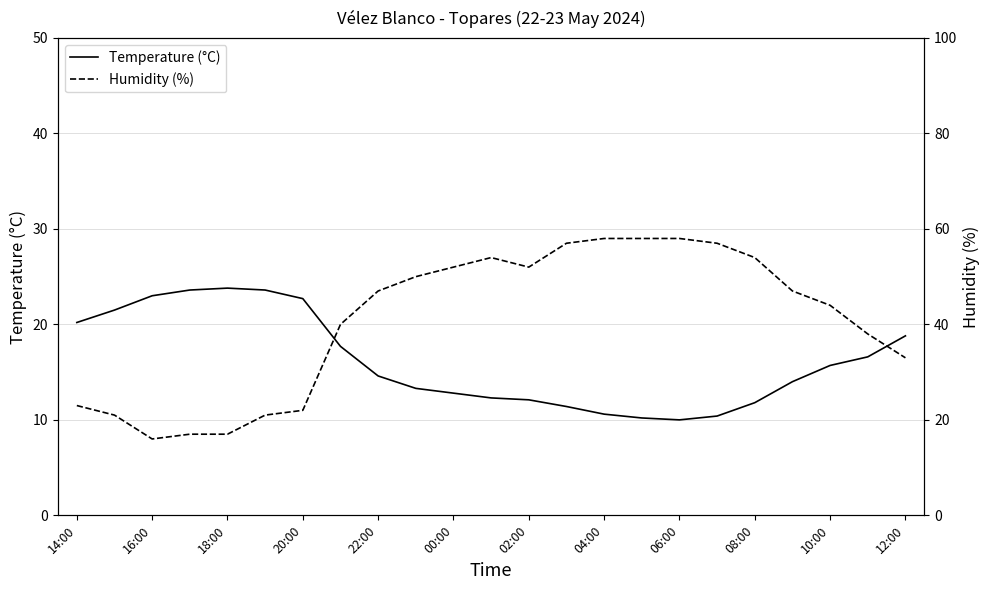

Does the chart have visible grid lines?

Yes